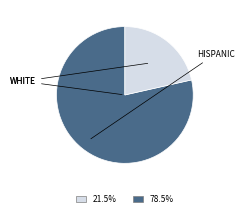

Is there any slice that represents more than half of the pie?

Yes